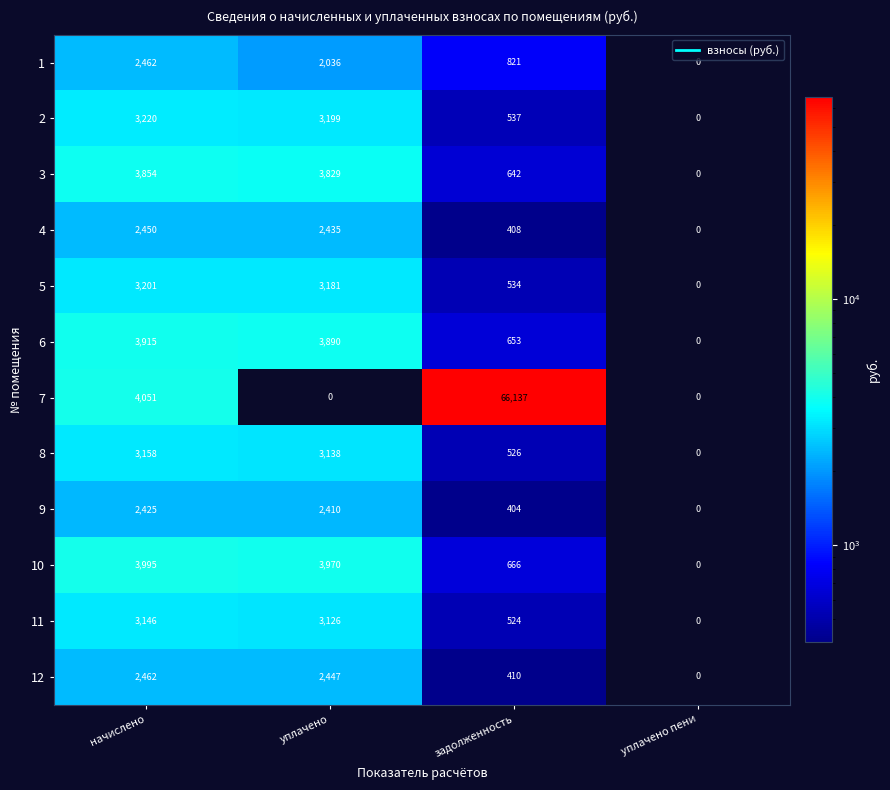

At which category does the chart reach its peak across all series?

задолженность